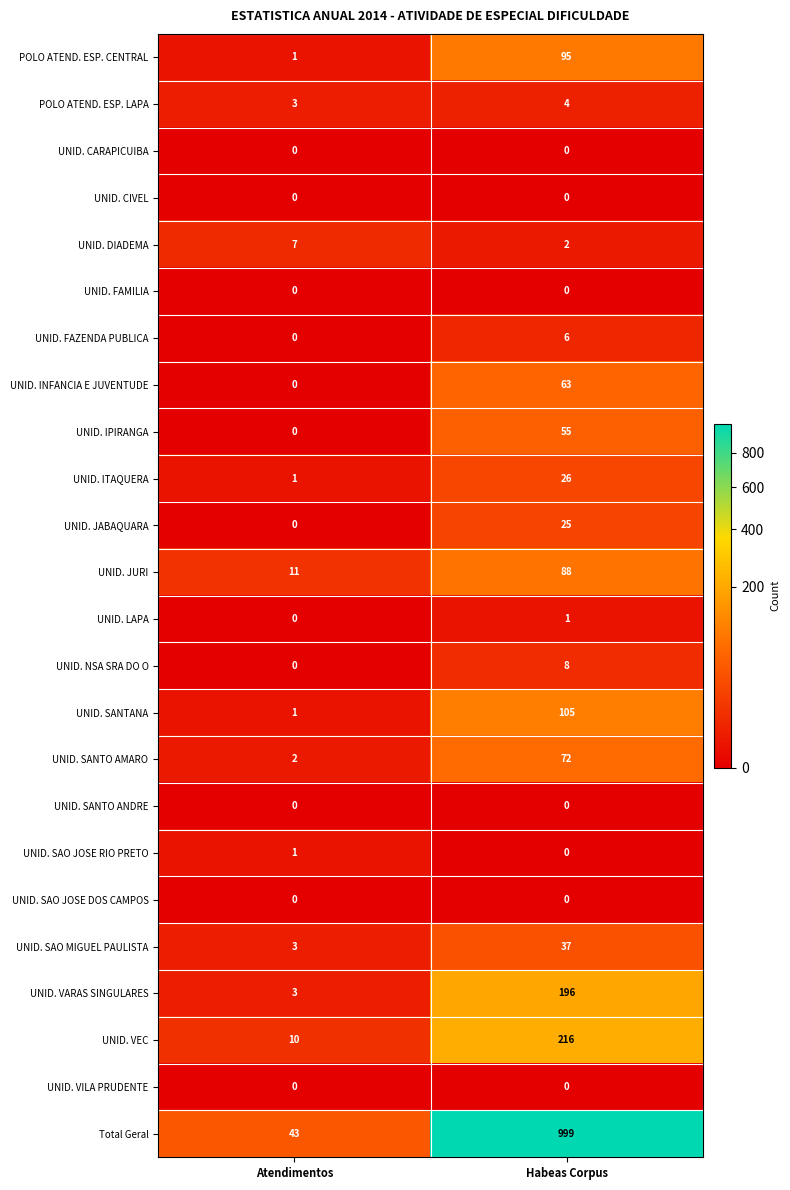

Which series changed the most between Atendimentos and Habeas Corpus?

Total Geral